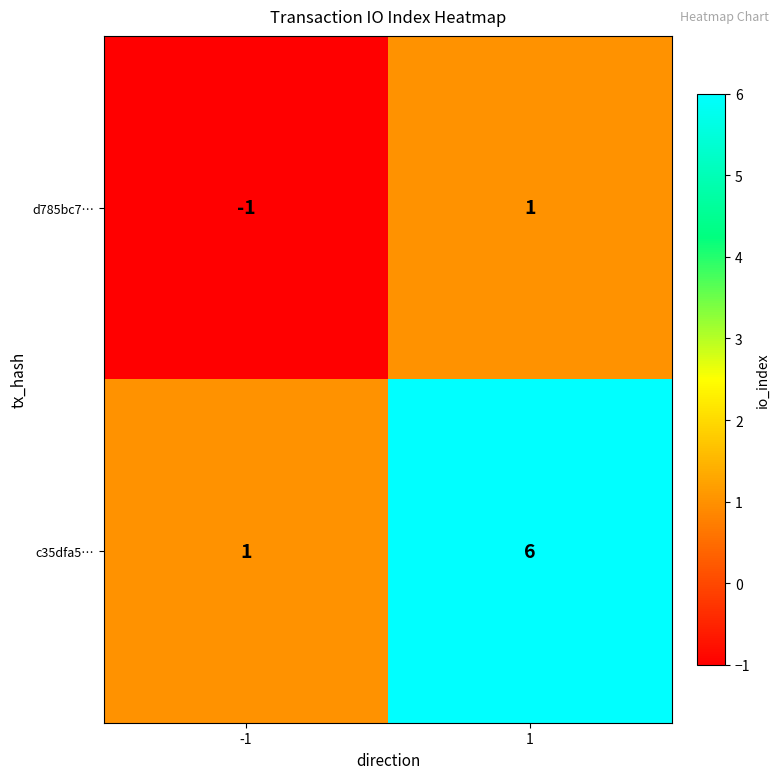

The d785bc7… series shows 0 at -1. True or false?

False